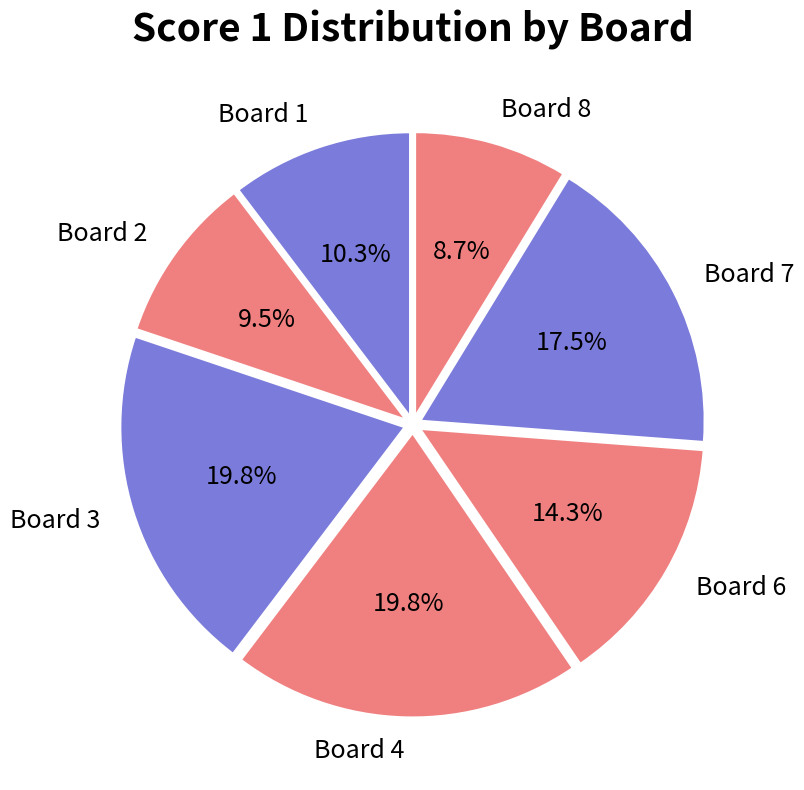

Does Board 6 represent more than half of the total?

No